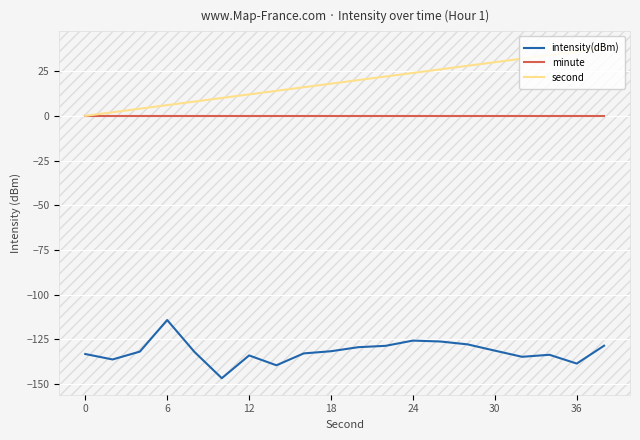

What are all the series names shown in the legend?

intensity(dBm), minute, second